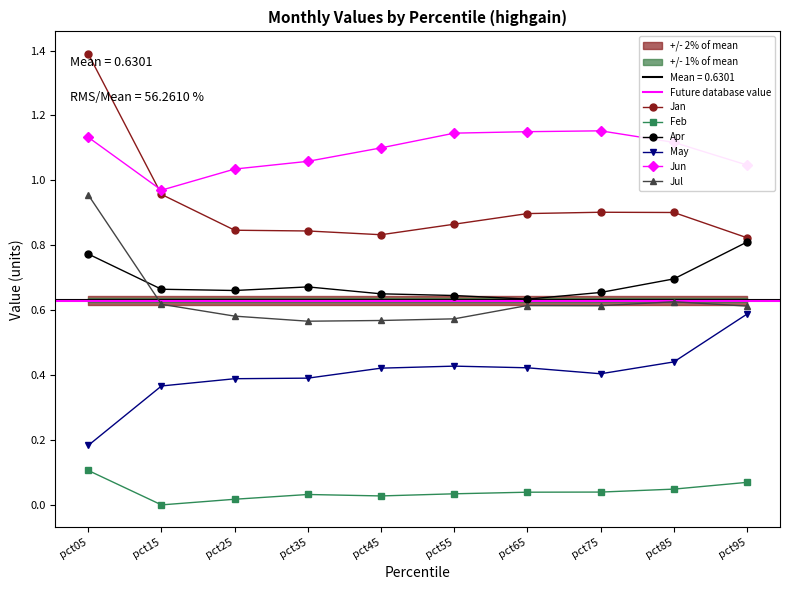

Read the Apr value at pct45.

0.7